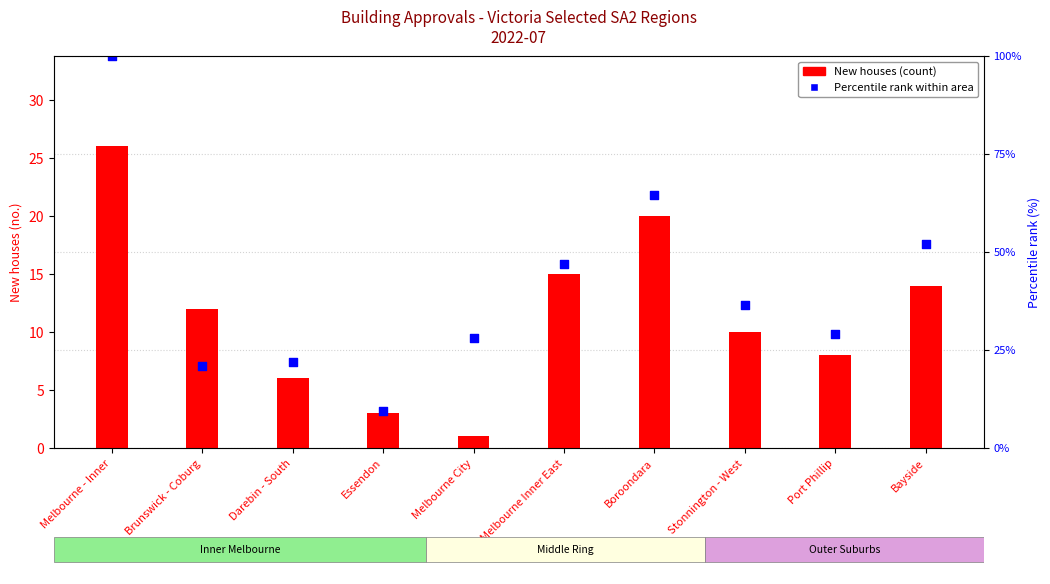

At which category is the sum across all series the highest?

Melbourne - Inner